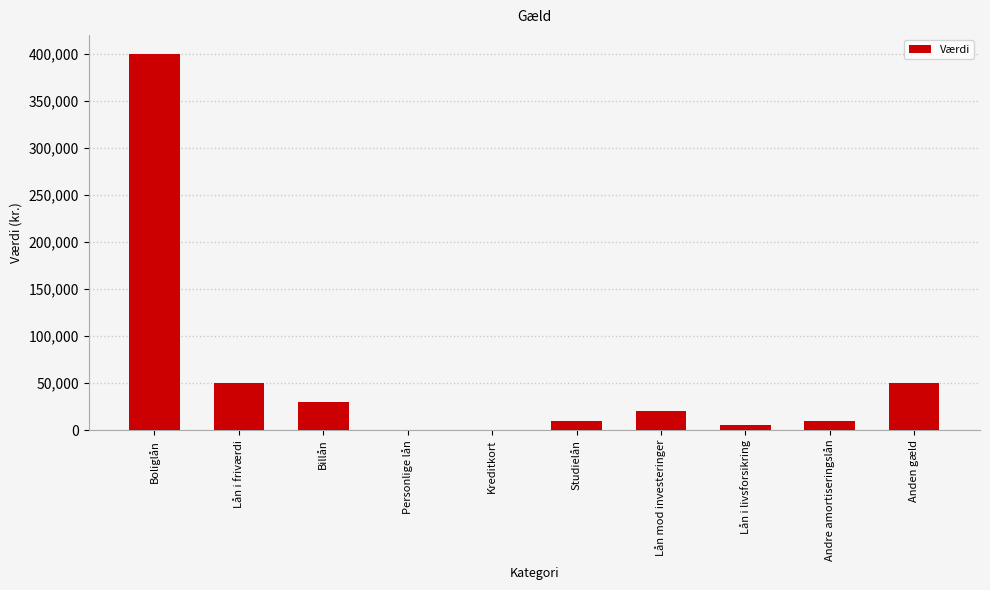

Which label corresponds to the largest value in the chart?

Boliglån